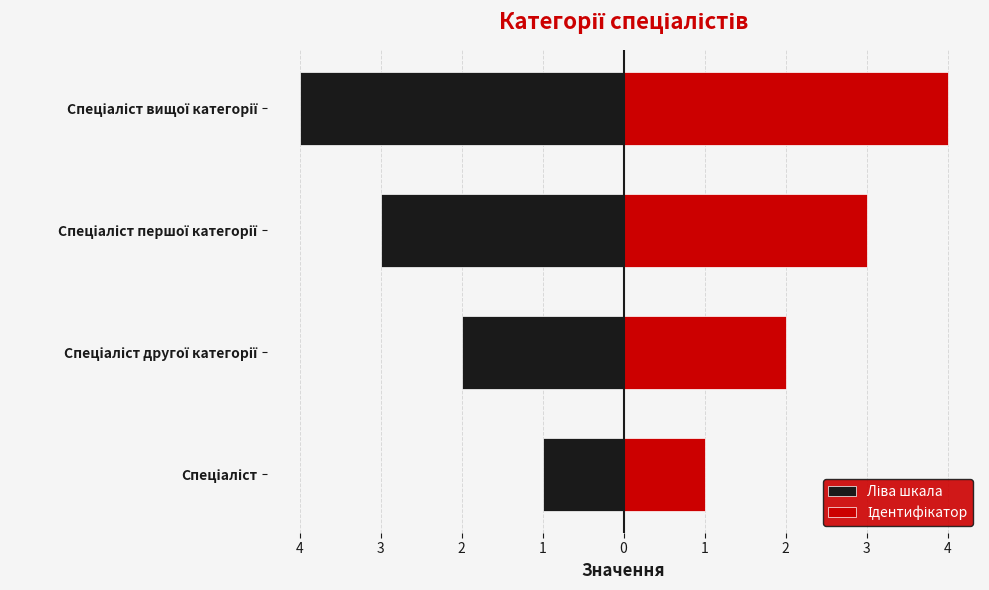

How many values in the Ідентифікатор series are below 3?

2